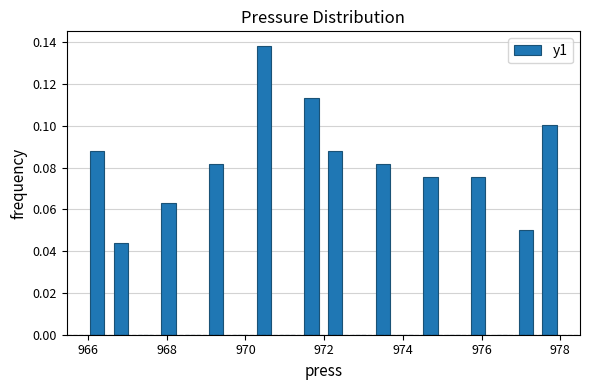

Around what value on the x-axis is the tallest bar? Give the approximate position of its centre, as read against the axis.

970.4